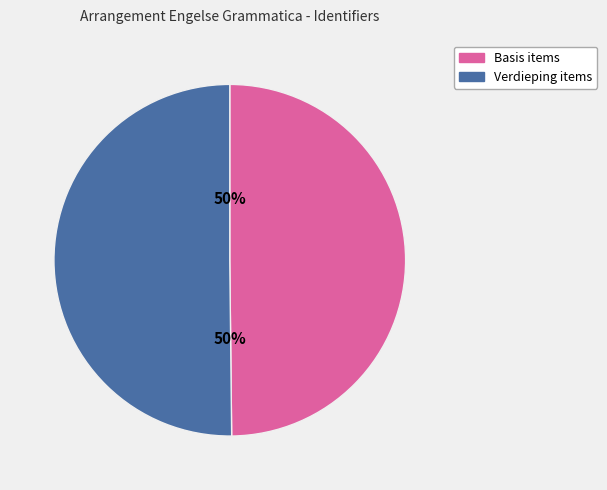

To the nearest percent, what is the average slice percentage?

50%